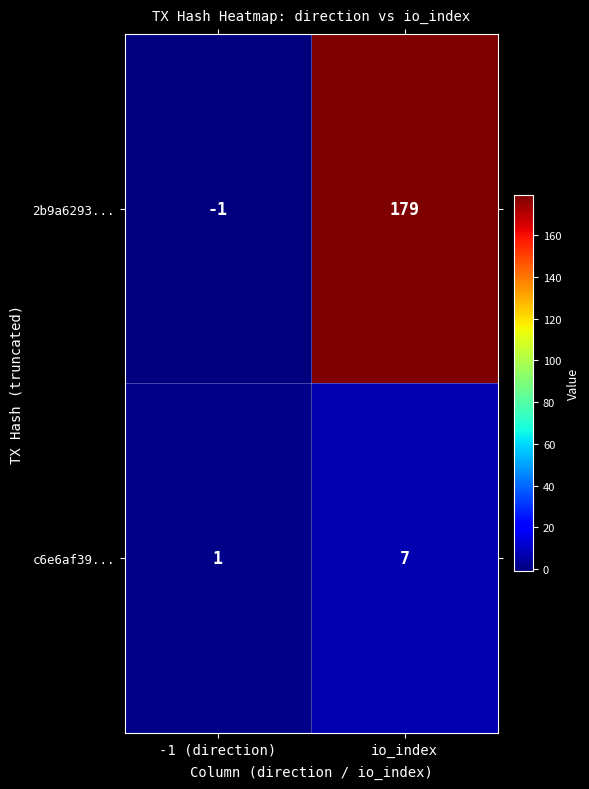

The value of 2b9a6293... at io_index is 99. True or false?

False